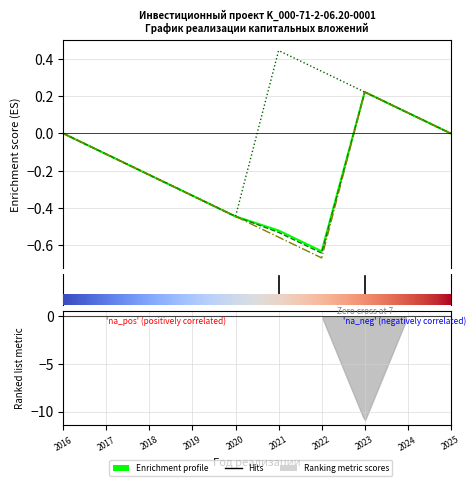

The Финансирование план series shows -0.4 at 2021. True or false?

False